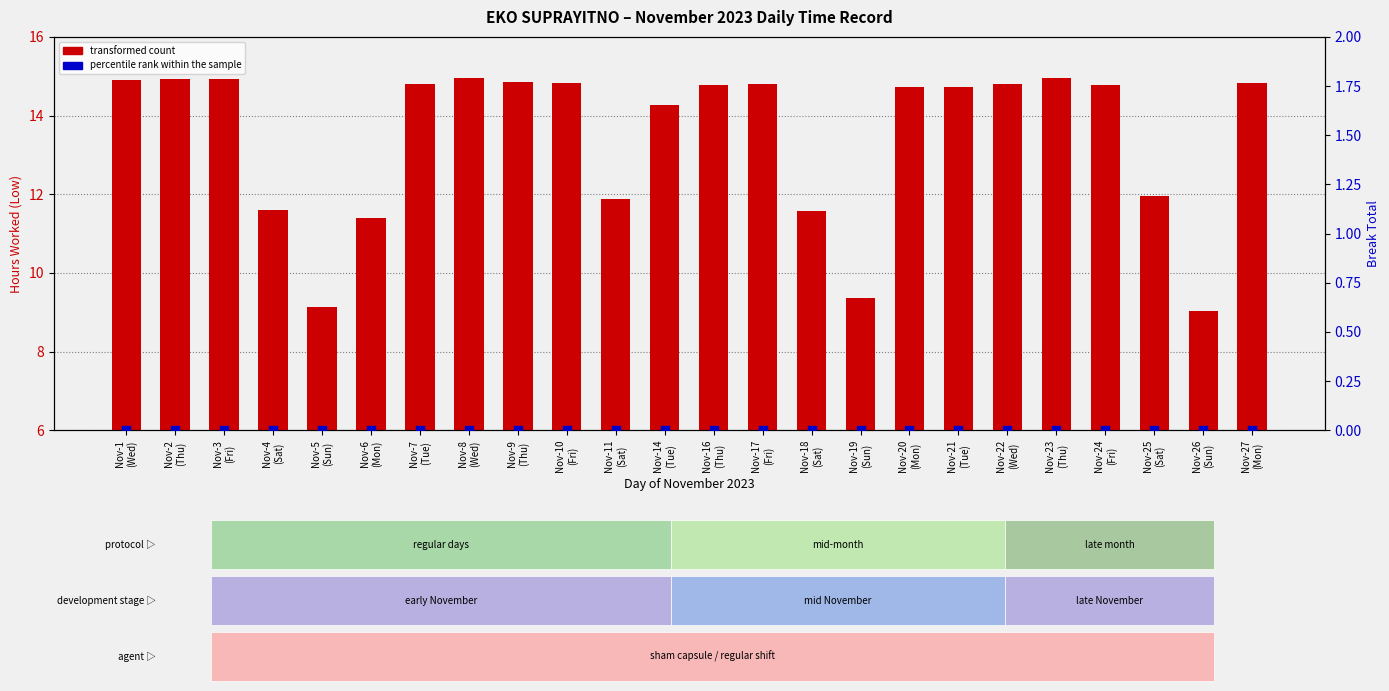

What are all the series names shown in the legend?

transformed count, percentile rank within the sample